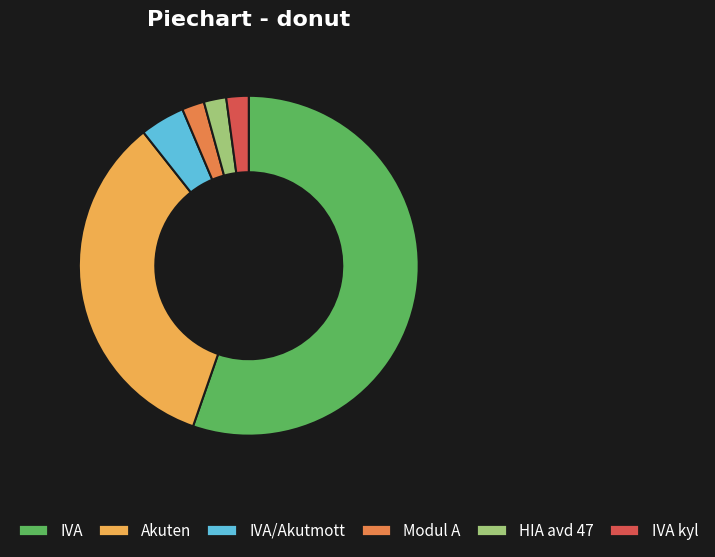

Which has a higher value, IVA/Akutmott or Modul A?

IVA/Akutmott